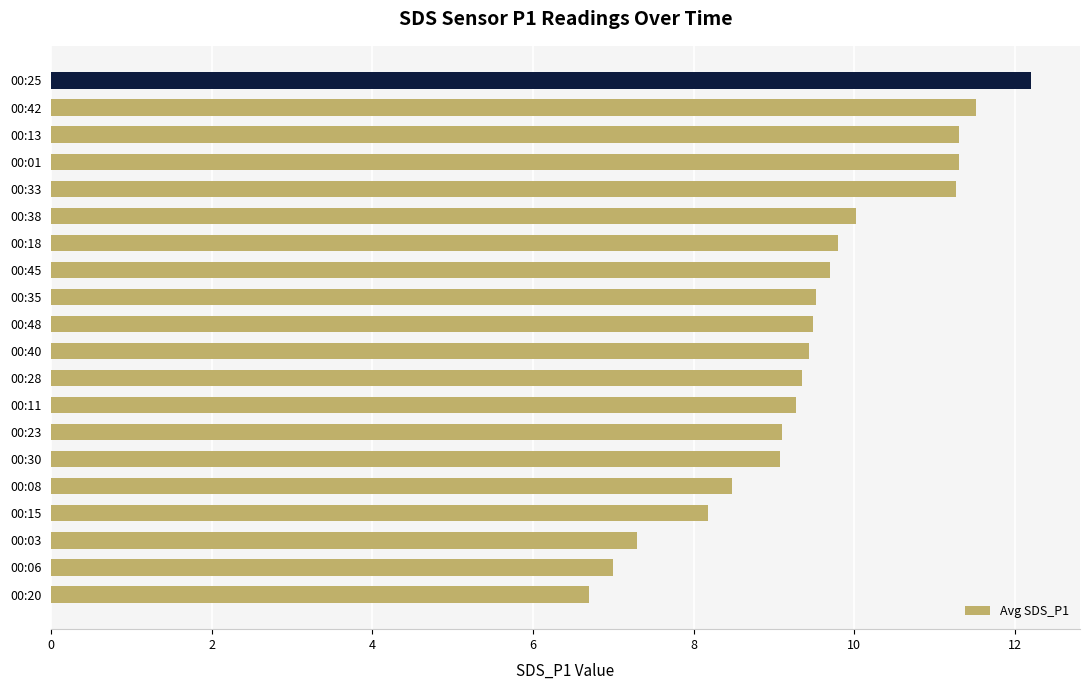

How many series are shown in this chart?

1